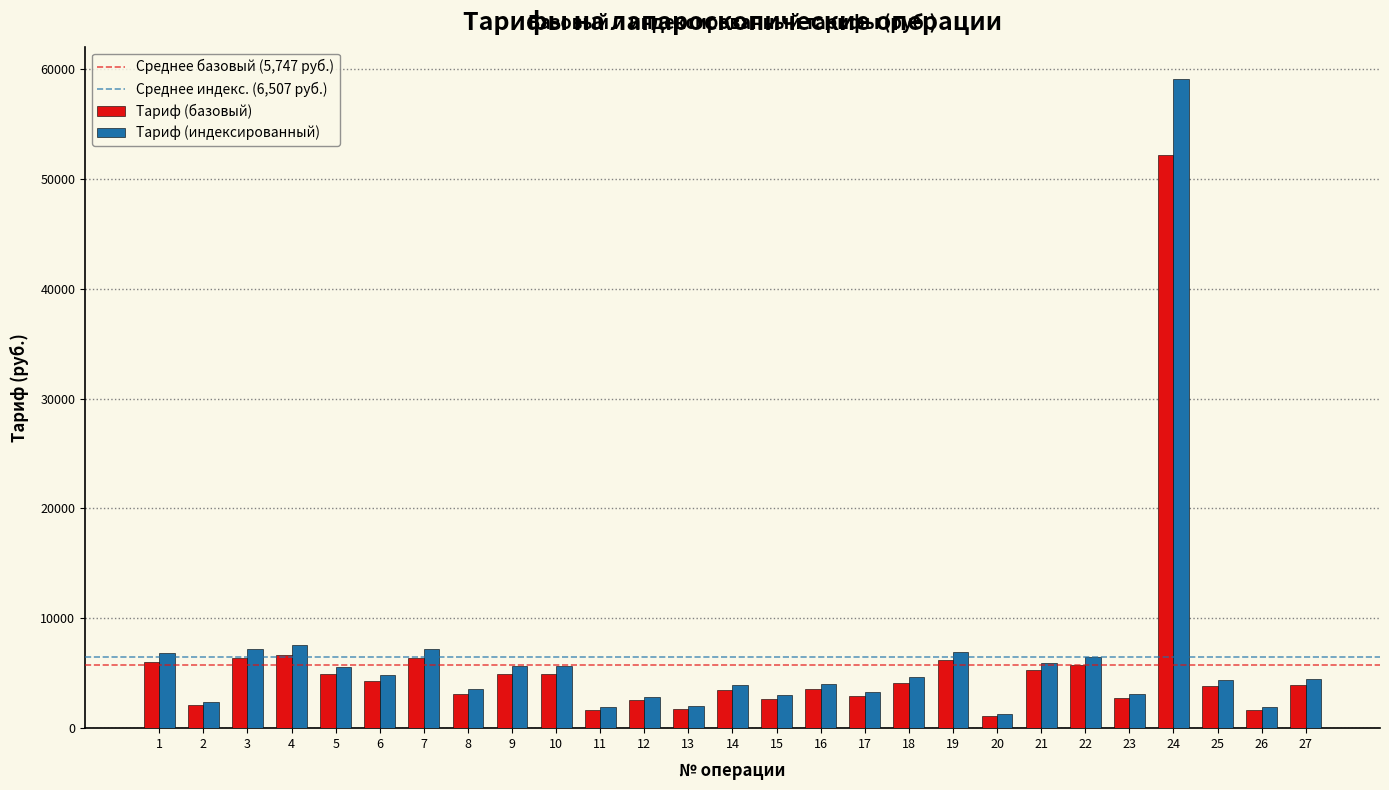

At which category is the sum across all series the highest?

24